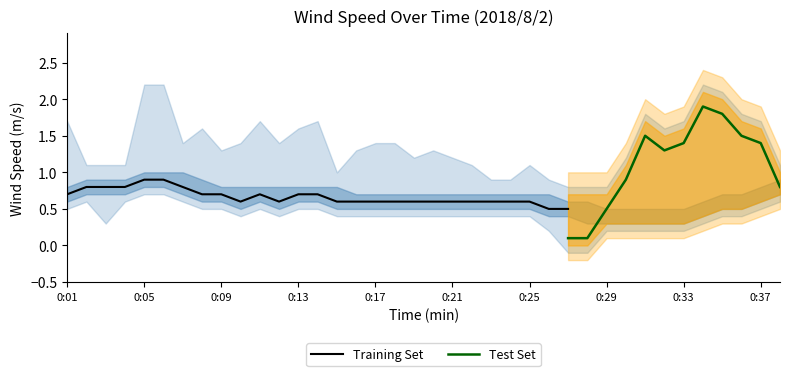

What is the maximum value for Training Set?

0.9